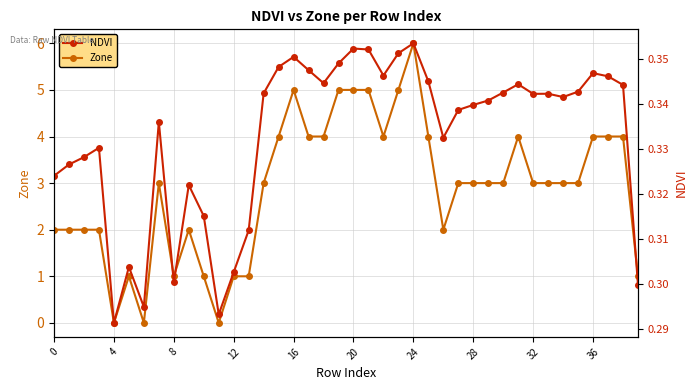

Reading left to right, transcribe all the data shown in this chart.

Zone: 2.0	2.0	2.0	2.0	0.0	1.0	0.0	3.0	1.0	2.0	1.0	0.0	1.0	1.0	3.0	4.0	5.0	4.0	4.0	5.0	5.0	5.0	4.0	5.0	6.0	4.0	2.0	3.0	3.0	3.0	3.0	4.0	3.0	3.0	3.0	3.0	4.0	4.0	4.0	1.0
NDVI: 0.3	0.3	0.3	0.3	0.3	0.3	0.3	0.3	0.3	0.3	0.3	0.3	0.3	0.3	0.3	0.3	0.4	0.3	0.3	0.3	0.4	0.4	0.3	0.4	0.4	0.3	0.3	0.3	0.3	0.3	0.3	0.3	0.3	0.3	0.3	0.3	0.3	0.3	0.3	0.3